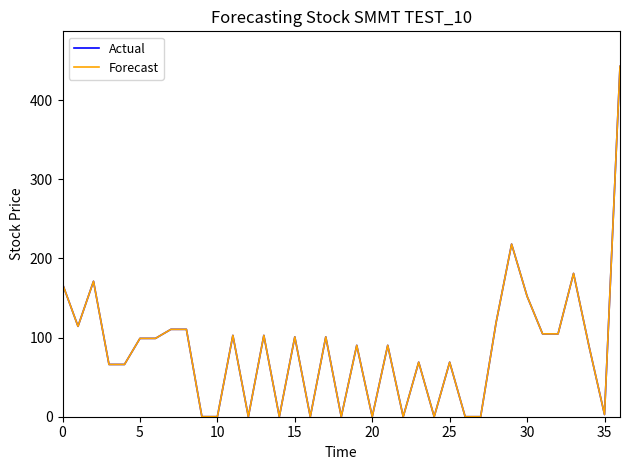

What are all the series names shown in the legend?

Actual, Forecast